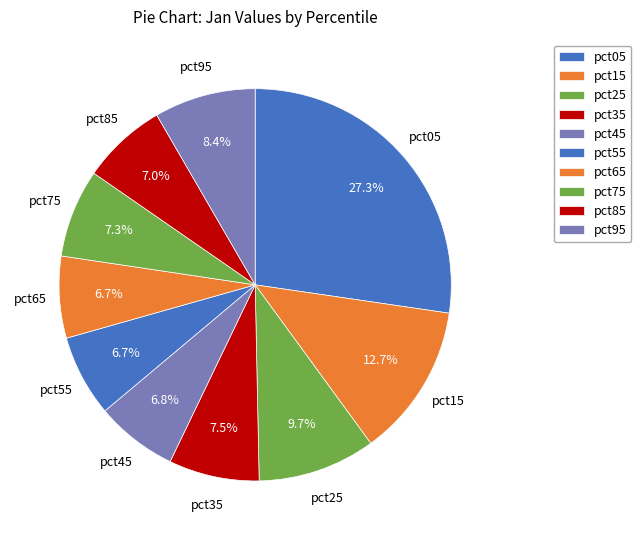

Is it true that pct75 is 1% of the pie?

False